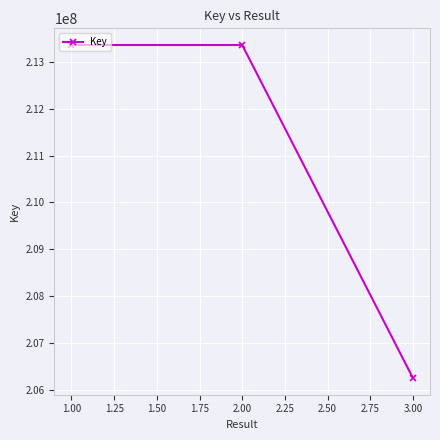

Is it true that the value at 2.00 is 213362022?

True